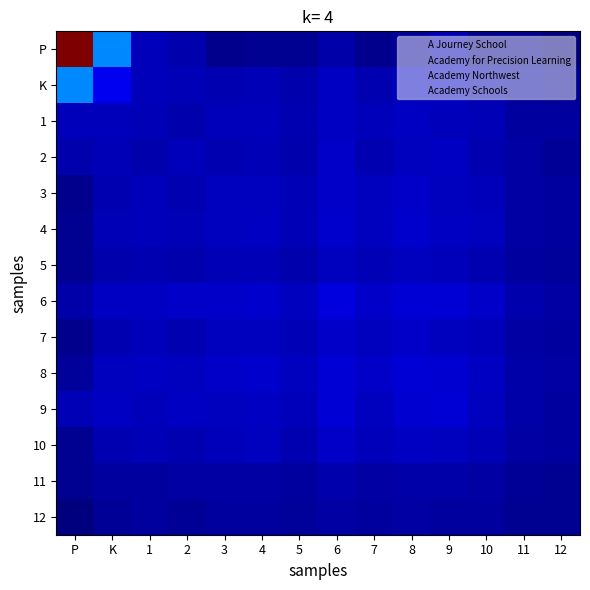

At which category does the chart reach its minimum across all series?

12